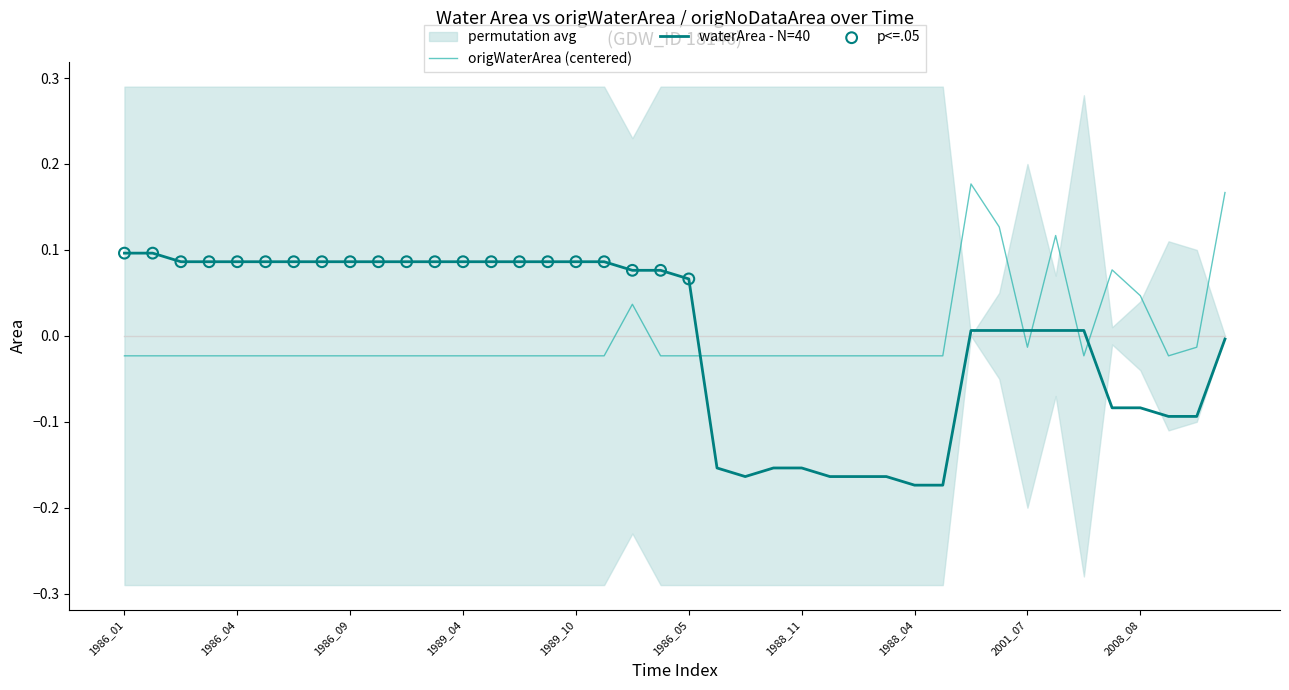

What is the total value across all series at 1989_06?

0.1